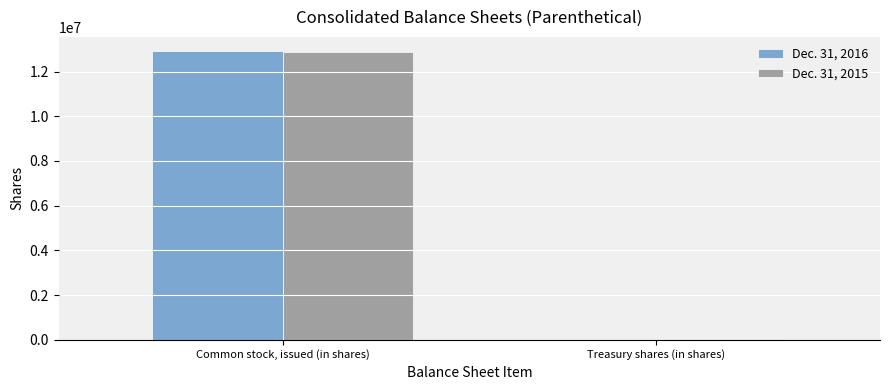

Are the bars horizontal?

No